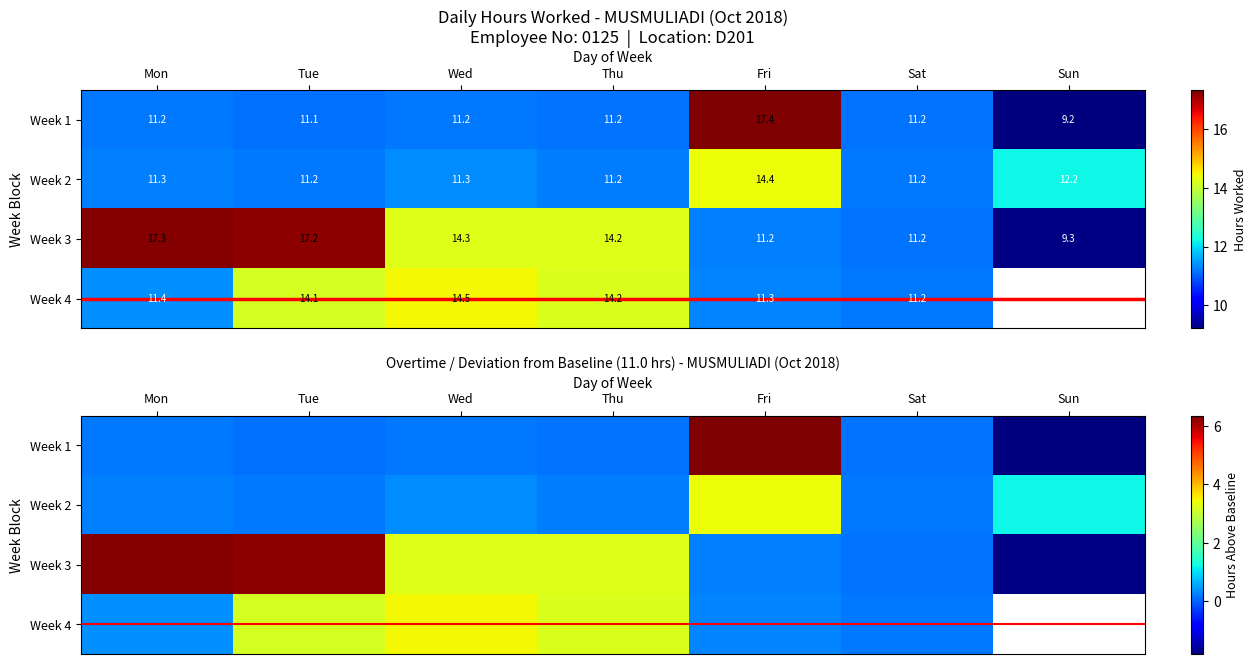

Which series has the largest range (max minus min)?

Week 1